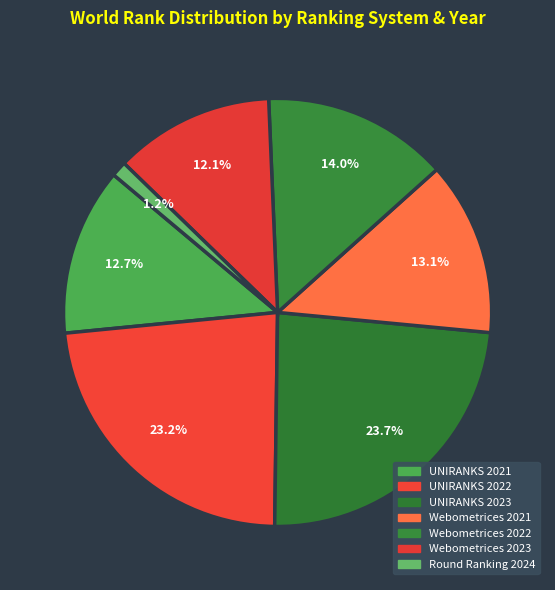

What percentage is the UNIRANKS 2023 slice, to the nearest percent?

24%